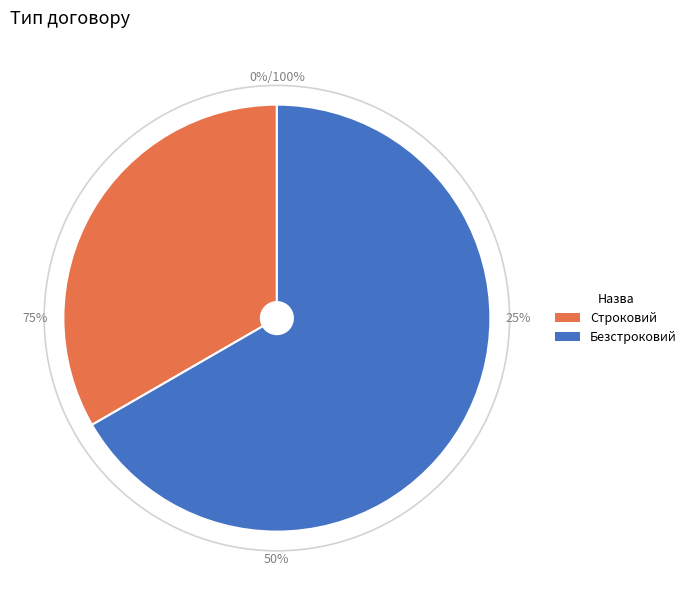

To the nearest percent, what percentage of the pie is Безстроковий?

67%